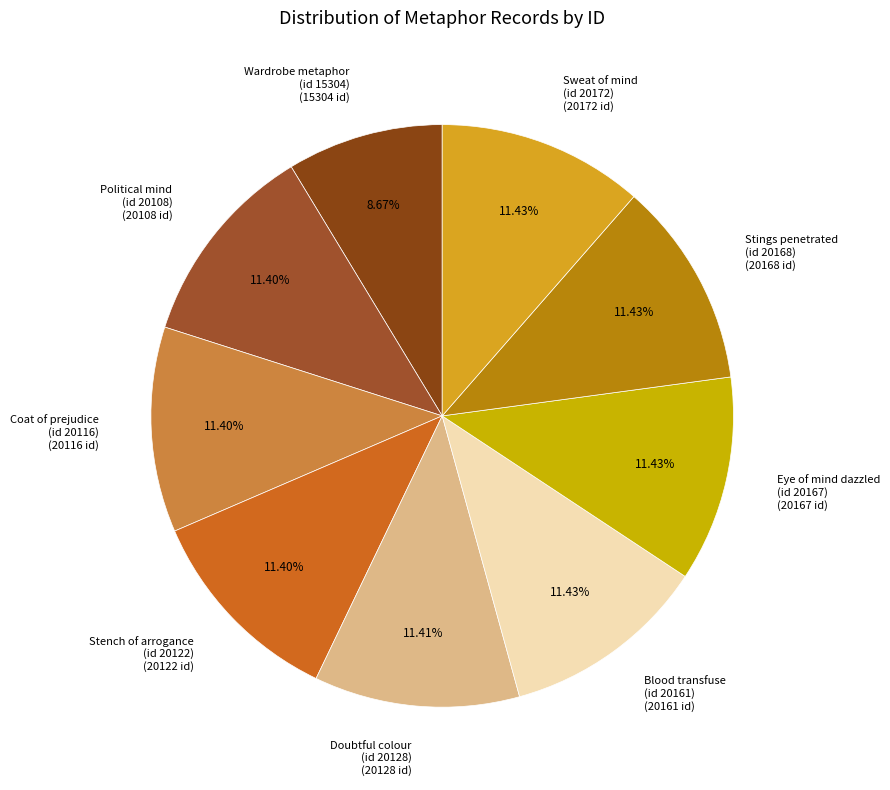

Is Eye of mind dazzled (id 20167) (20167 id) the majority of the pie?

No